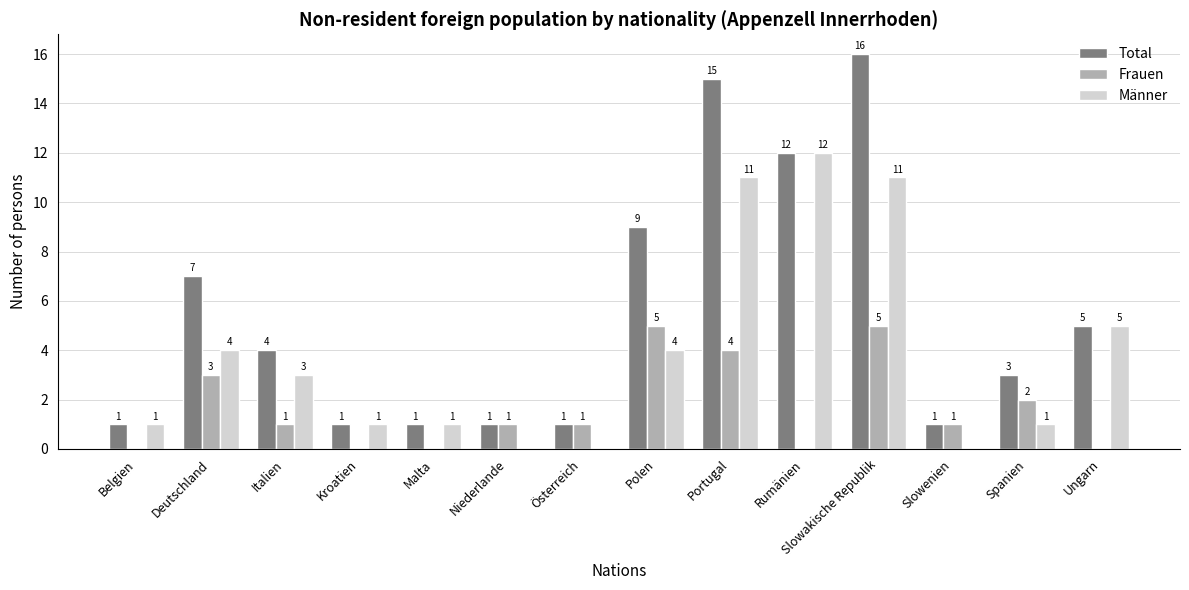

Which series has the largest total across all categories?

Total